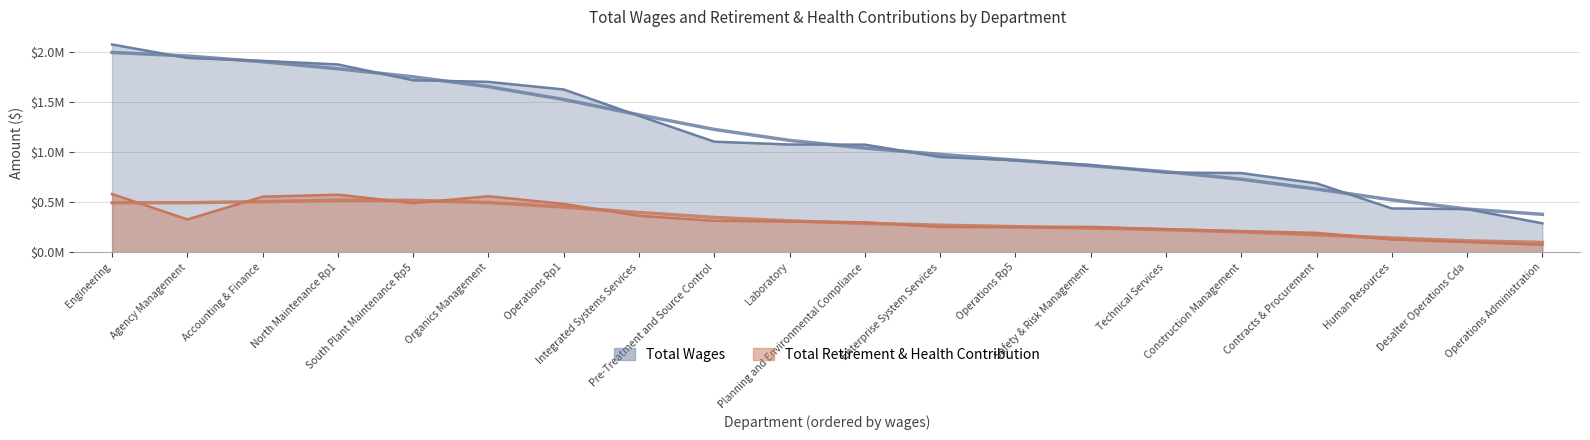

Reading right to left, what are all the values shown in this chart?

Total Wages: Operations Administration=289416	Desalter Operations Cda=430984	Human Resources=437390	Contracts & Procurement=688602	Construction Management=791044	Technical Services=796148	Safety & Risk Management=871919	Operations Rp5=918494	Enterprise System Services=951219	Planning and Environmental Compliance=1074813	Laboratory=1075932	Pre-Treatment and Source Control=1104314	Integrated Systems Services=1362157	Operations Rp1=1625530	Organics Management=1701291	South Plant Maintenance Rp5=1717841	North Maintenance Rp1=1875376	Accounting & Finance=1911281	Agency Management=1940549	Engineering=2074628
Total Retirement & Health Contribution: Operations Administration=74864	Desalter Operations Cda=102734	Human Resources=127947	Contracts & Procurement=193960	Construction Management=211402	Technical Services=230677	Safety & Risk Management=253711	Operations Rp5=251052	Enterprise System Services=252768	Planning and Environmental Compliance=299303	Laboratory=307073	Pre-Treatment and Source Control=314488	Integrated Systems Services=364252	Operations Rp1=483033	Organics Management=559676	South Plant Maintenance Rp5=490885	North Maintenance Rp1=575382	Accounting & Finance=555026	Agency Management=327676	Engineering=581776